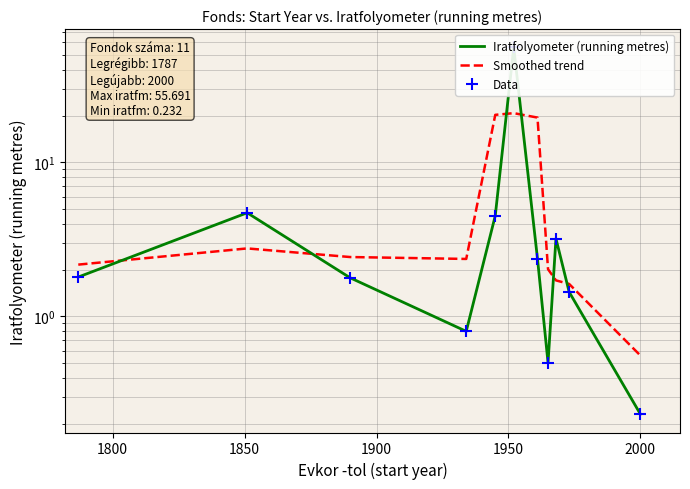

Is the value of Iratfolyometer (running metres) at 2000 greater than the value of Data at 1800?

Yes